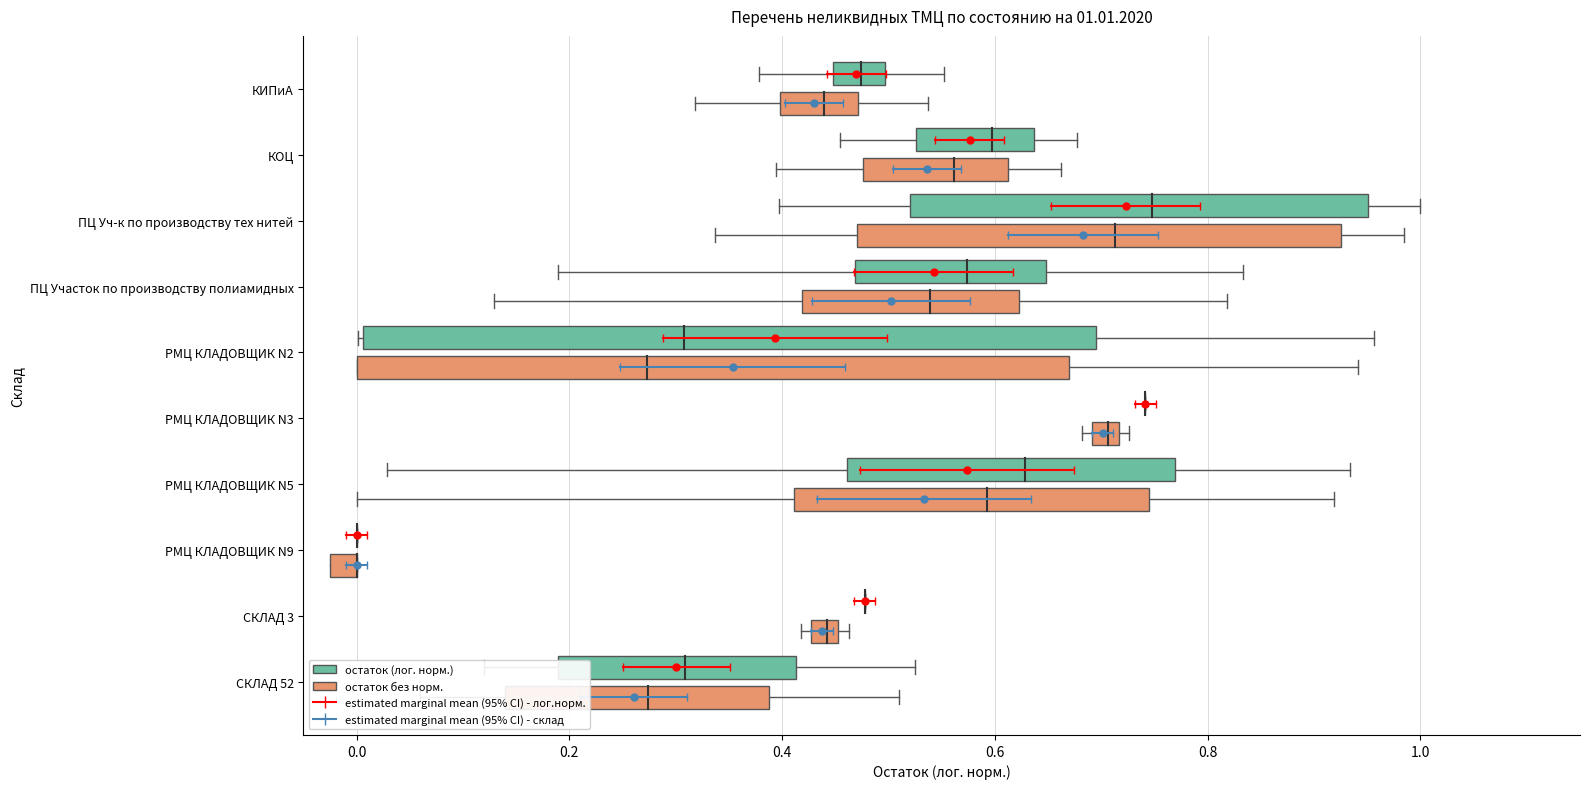

Which series has the largest range (max minus min)?

estimated marginal mean (95% CI) - лог.норм.